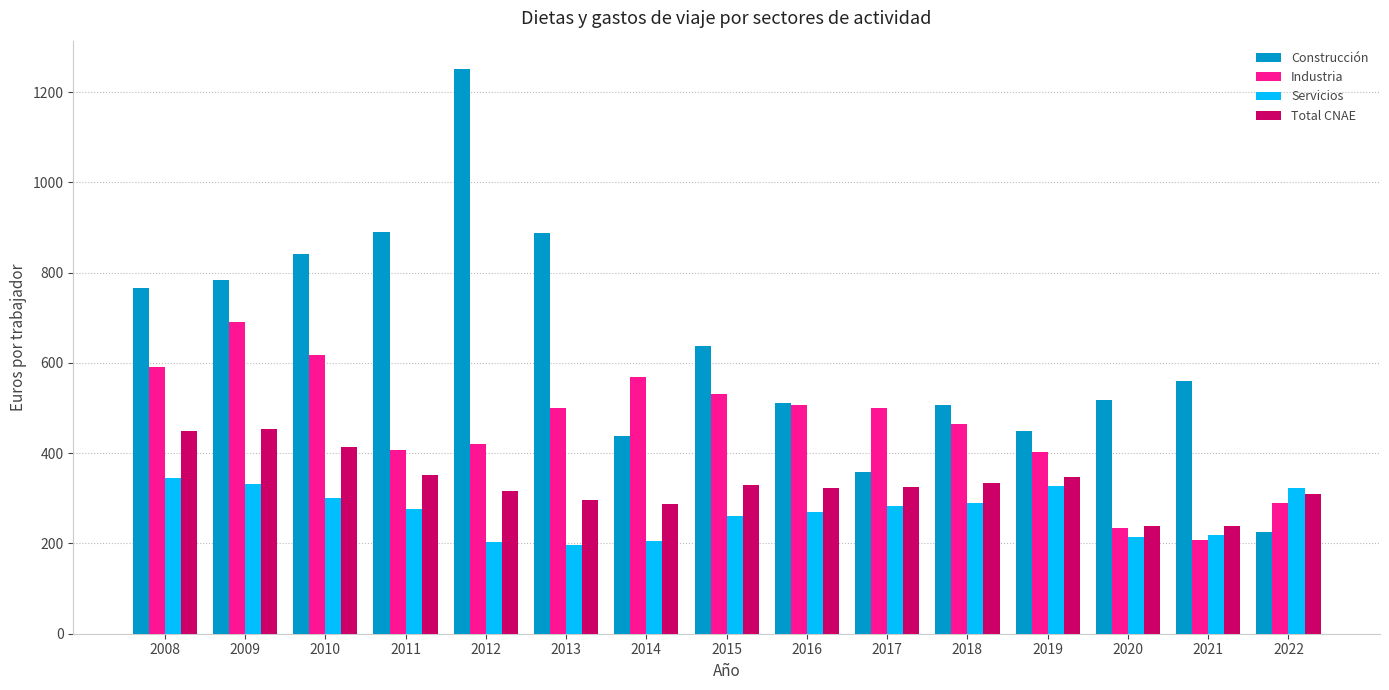

What is the maximum value shown in the chart?

1251.7